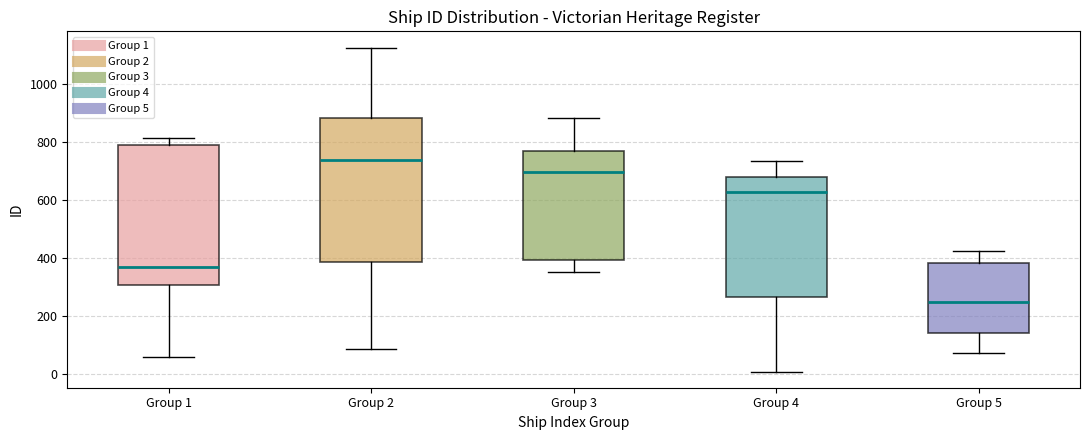

Reading left to right, read every box against the y-axis: the position of its median line, the range the box covers, and the ends of its whiskers. The values are not printed on the chart, so give them approximately, as read against the axis.

Group 1: median 360, box 300 to 800, whiskers 60 to 820
Group 2: median 740, box 380 to 880, whiskers 80 to 1120
Group 3: median 700, box 400 to 760, whiskers 360 to 880
Group 4: median 620, box 260 to 680, whiskers 0 to 740
Group 5: median 240, box 140 to 380, whiskers 80 to 420